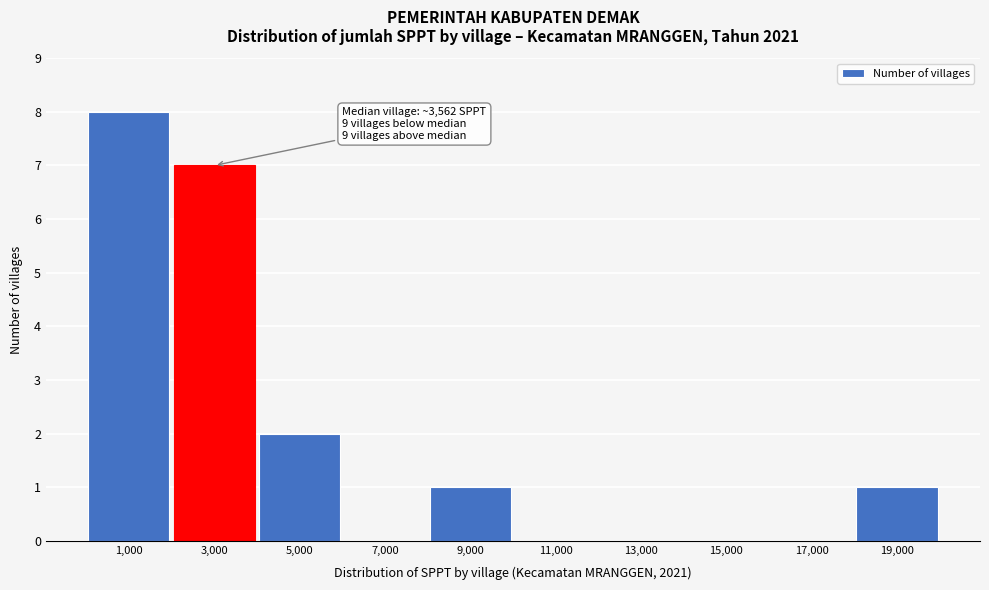

Reading left to right, transcribe all the data shown in this chart.

1,000=8	3,000=7	5,000=2	7,000=0	9,000=1	11,000=0	13,000=0	15,000=0	17,000=0	19,000=1